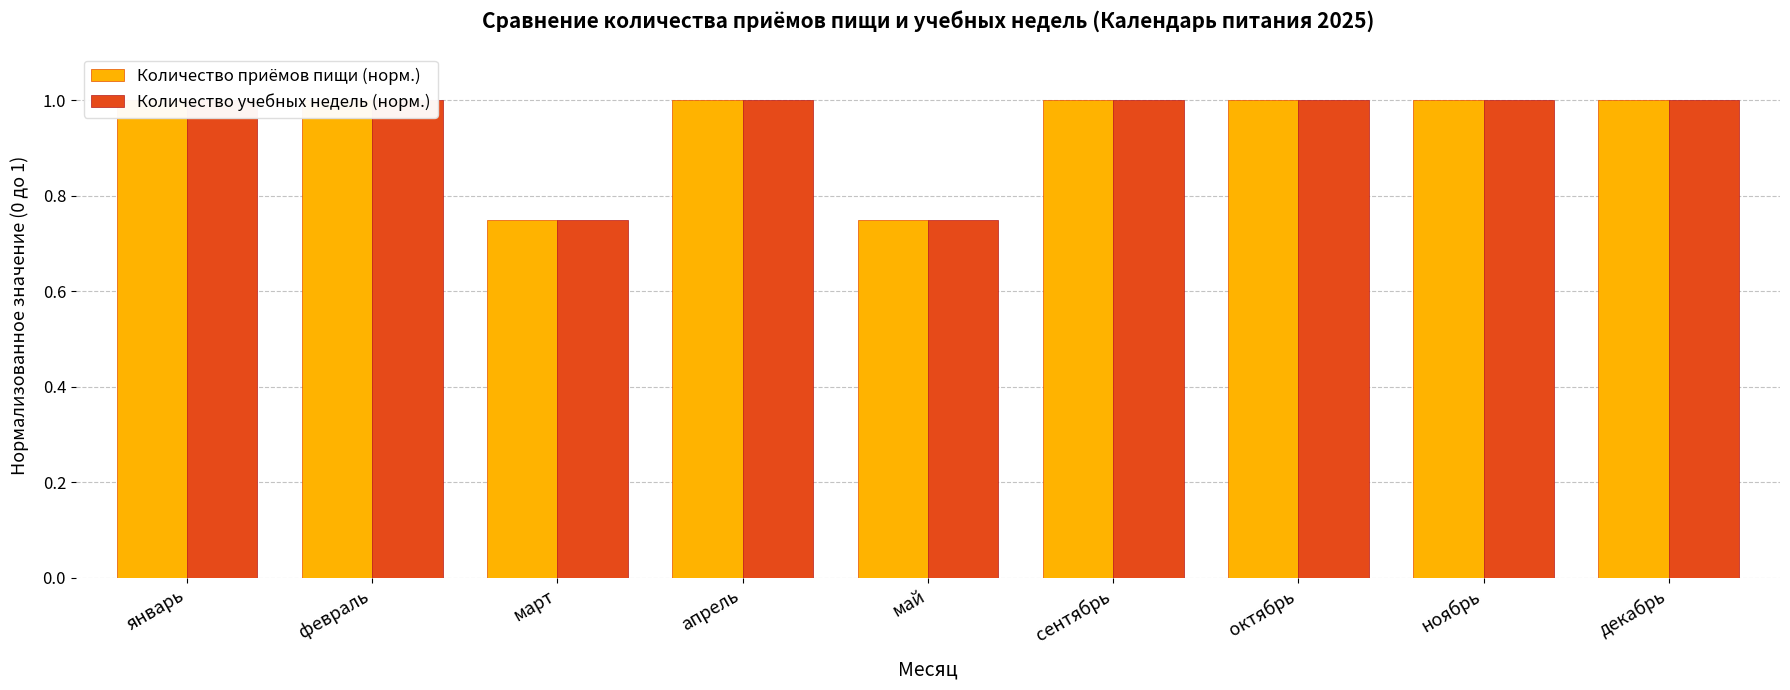

The value of Количество учебных недель (норм.) at январь is 0.3. True or false?

False